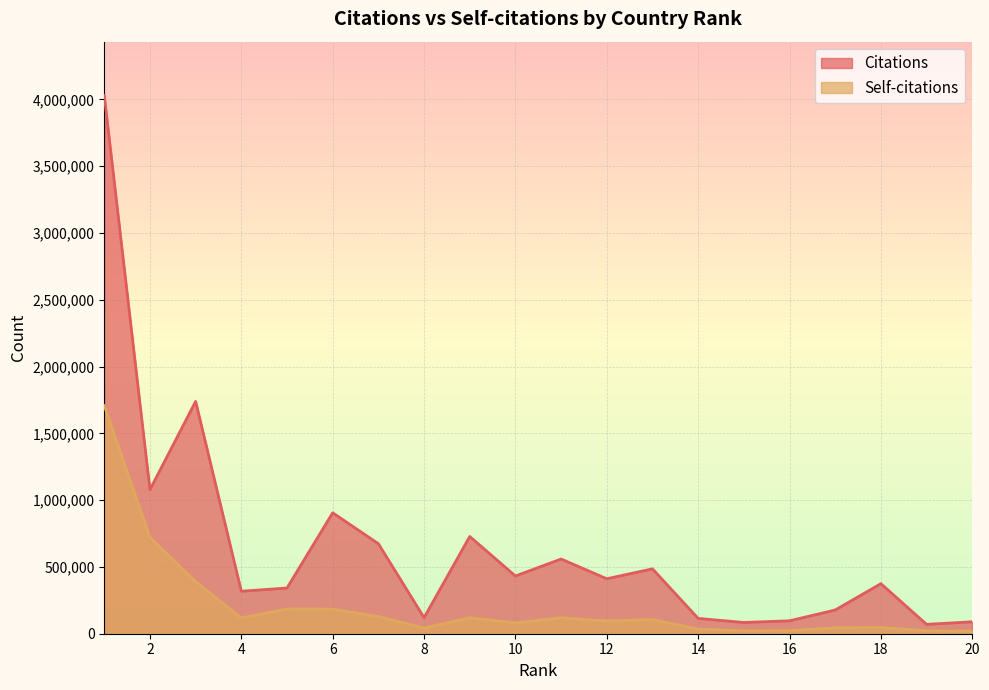

At how many categories does at least one series exceed 1868087?

1